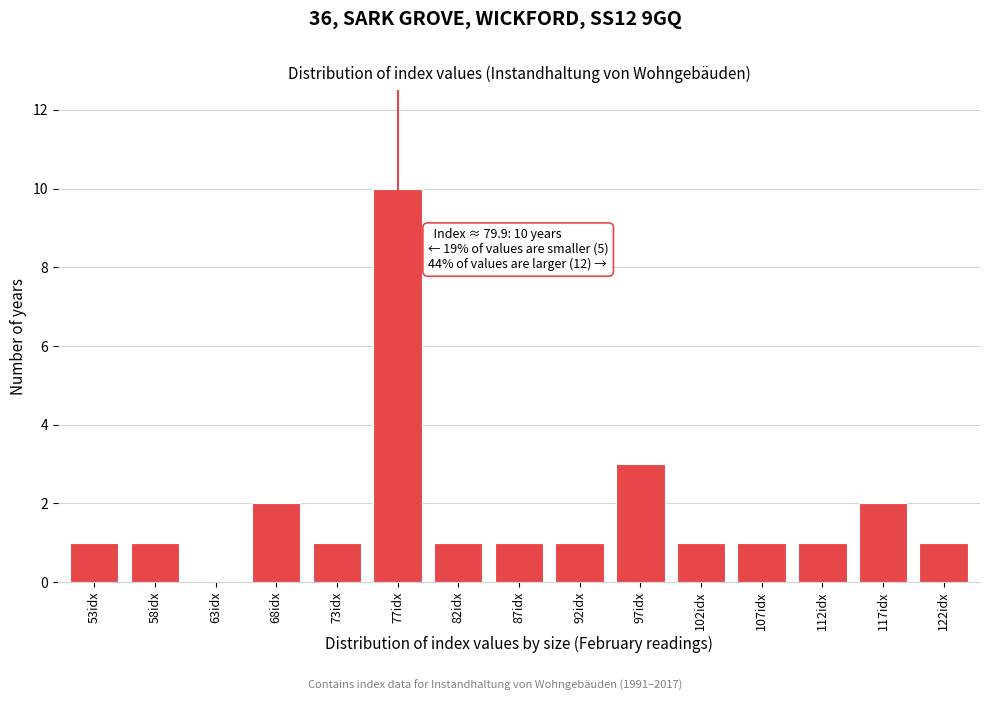

Reading left to right, what are all the values shown in this chart?

53idx=1	58idx=1	63idx=0	68idx=2	73idx=1	77idx=10	82idx=1	87idx=1	92idx=1	97idx=3	102idx=1	107idx=1	112idx=1	117idx=2	122idx=1